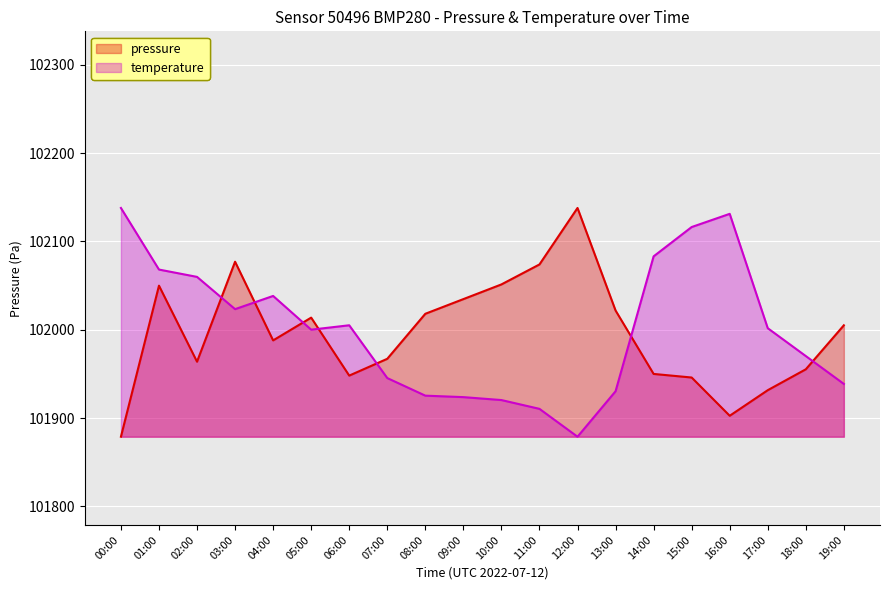

In pressure, how many points are higher than both neighbors (excluding endpoints)?

4